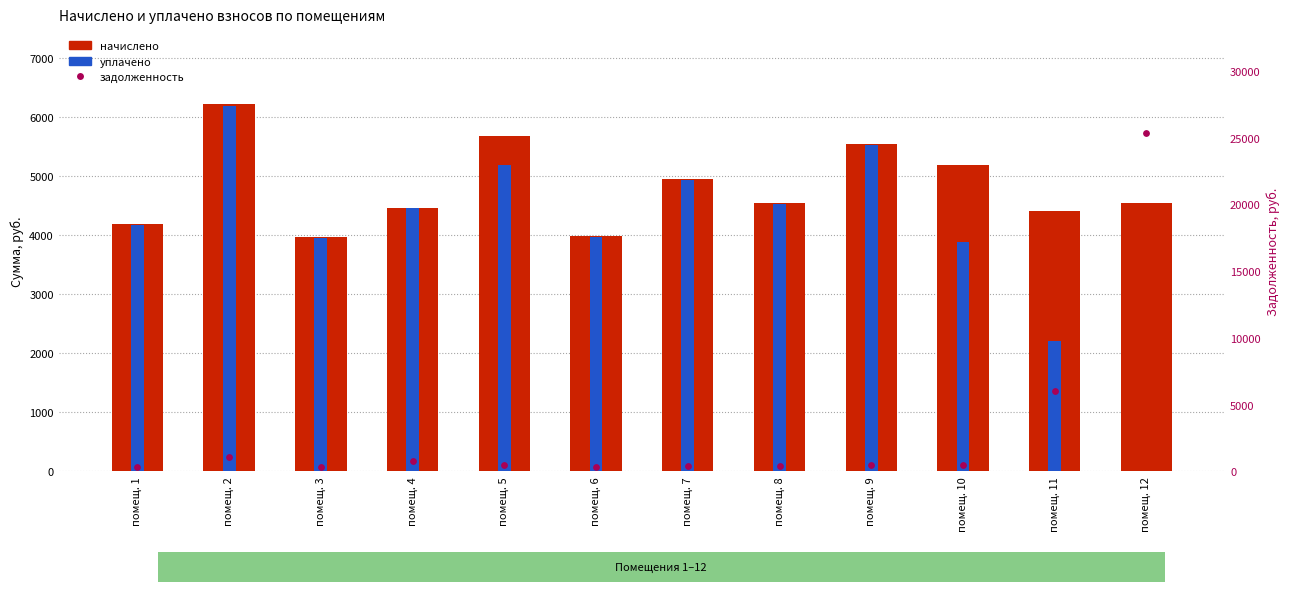

Which series has the widest spread of Y values?

задолженность